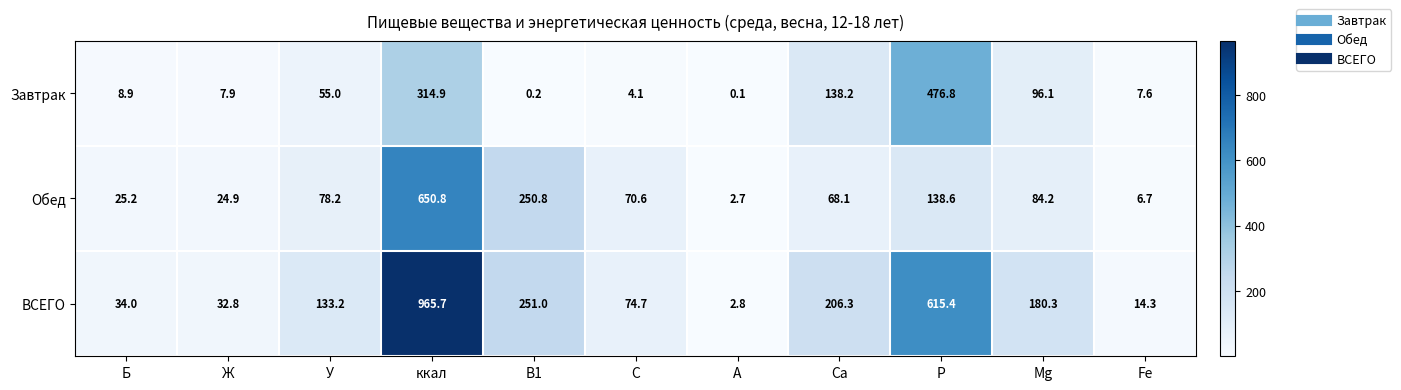

What is the difference between the Обед values at В1 and Ж?

225.9